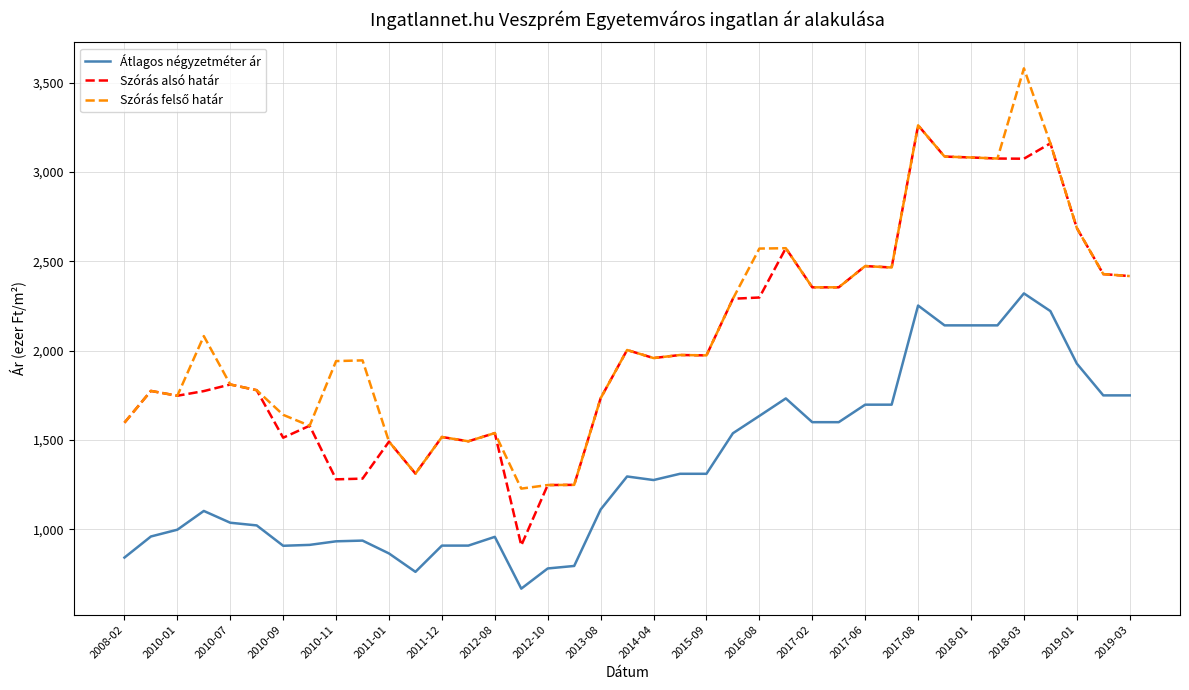

True or false: Átlagos négyzetméter ár and Szórás alsó határ cross at least once.

False